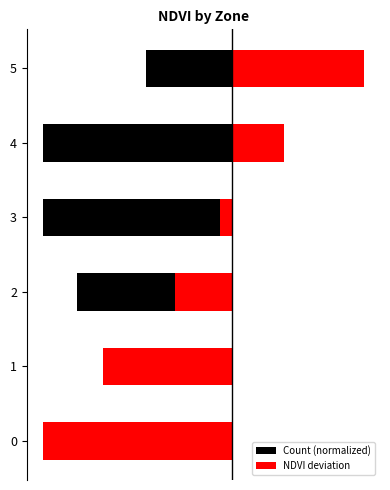

Which series has the largest range (max minus min)?

NDVI deviation